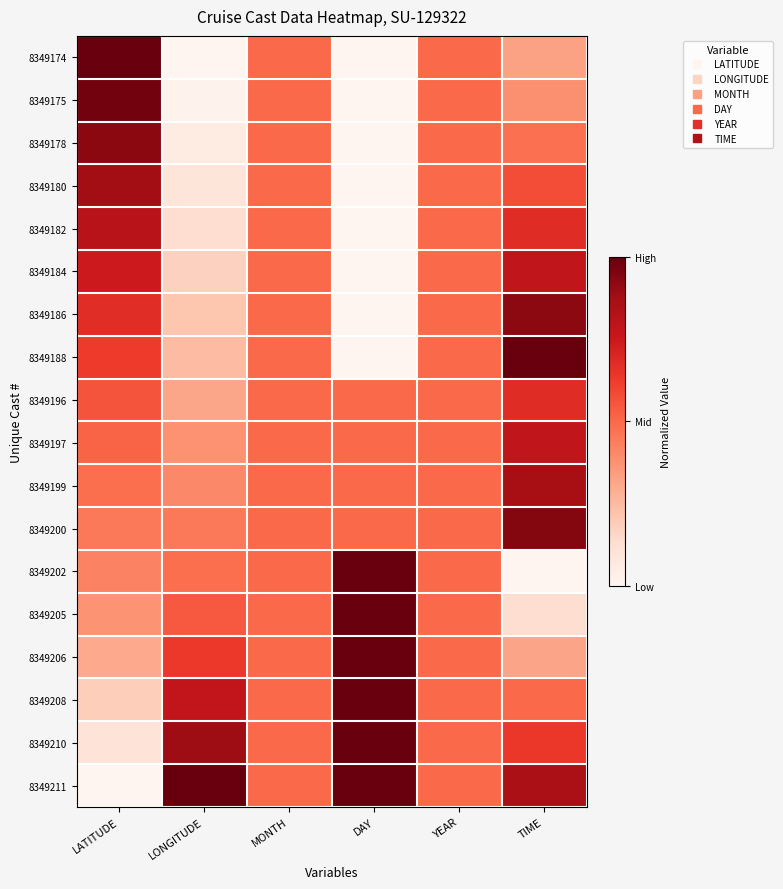

Reading right to left, transcribe all the data shown in this chart.

8349174: TIME=0.3	YEAR=0.5	DAY=0.0	MONTH=0.5	LONGITUDE=0.0	LATITUDE=1.0
8349175: TIME=0.4	YEAR=0.5	DAY=0.0	MONTH=0.5	LONGITUDE=0.0	LATITUDE=1.0
8349178: TIME=0.5	YEAR=0.5	DAY=0.0	MONTH=0.5	LONGITUDE=0.1	LATITUDE=0.9
8349180: TIME=0.6	YEAR=0.5	DAY=0.0	MONTH=0.5	LONGITUDE=0.1	LATITUDE=0.9
8349182: TIME=0.7	YEAR=0.5	DAY=0.0	MONTH=0.5	LONGITUDE=0.1	LATITUDE=0.8
8349184: TIME=0.8	YEAR=0.5	DAY=0.0	MONTH=0.5	LONGITUDE=0.2	LATITUDE=0.7
8349186: TIME=0.9	YEAR=0.5	DAY=0.0	MONTH=0.5	LONGITUDE=0.2	LATITUDE=0.7
8349188: TIME=1.0	YEAR=0.5	DAY=0.0	MONTH=0.5	LONGITUDE=0.2	LATITUDE=0.6
8349196: TIME=0.7	YEAR=0.5	DAY=0.5	MONTH=0.5	LONGITUDE=0.3	LATITUDE=0.6
8349197: TIME=0.8	YEAR=0.5	DAY=0.5	MONTH=0.5	LONGITUDE=0.4	LATITUDE=0.5
8349199: TIME=0.9	YEAR=0.5	DAY=0.5	MONTH=0.5	LONGITUDE=0.4	LATITUDE=0.5
8349200: TIME=0.9	YEAR=0.5	DAY=0.5	MONTH=0.5	LONGITUDE=0.5	LATITUDE=0.5
8349202: TIME=0.0	YEAR=0.5	DAY=1.0	MONTH=0.5	LONGITUDE=0.5	LATITUDE=0.4
8349205: TIME=0.1	YEAR=0.5	DAY=1.0	MONTH=0.5	LONGITUDE=0.5	LATITUDE=0.4
8349206: TIME=0.3	YEAR=0.5	DAY=1.0	MONTH=0.5	LONGITUDE=0.6	LATITUDE=0.3
8349208: TIME=0.5	YEAR=0.5	DAY=1.0	MONTH=0.5	LONGITUDE=0.8	LATITUDE=0.2
8349210: TIME=0.6	YEAR=0.5	DAY=1.0	MONTH=0.5	LONGITUDE=0.9	LATITUDE=0.1
8349211: TIME=0.9	YEAR=0.5	DAY=1.0	MONTH=0.5	LONGITUDE=1.0	LATITUDE=0.0